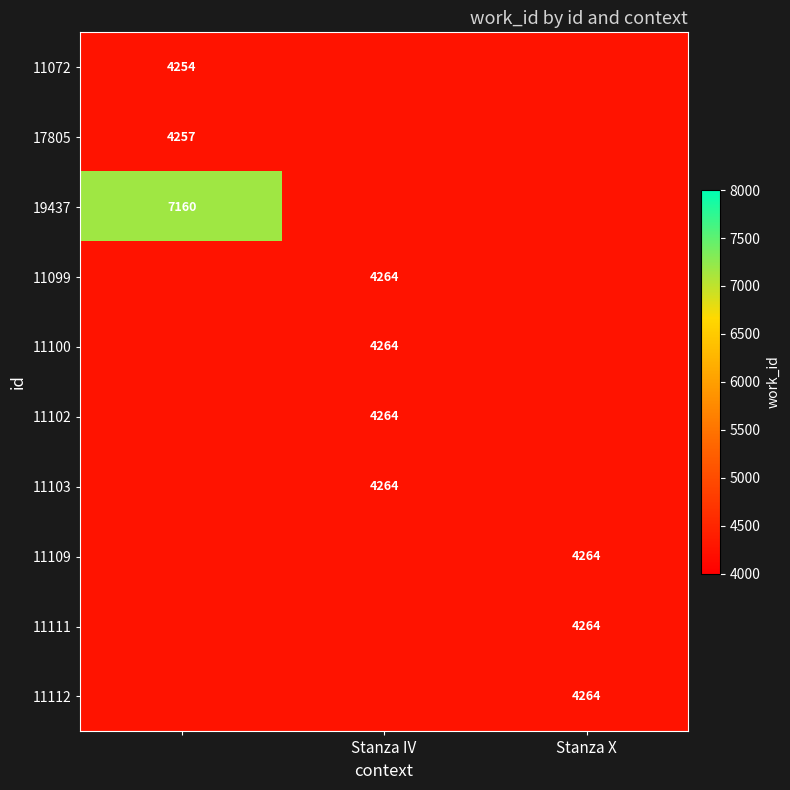

At how many categories does at least one series exceed 4740?

1